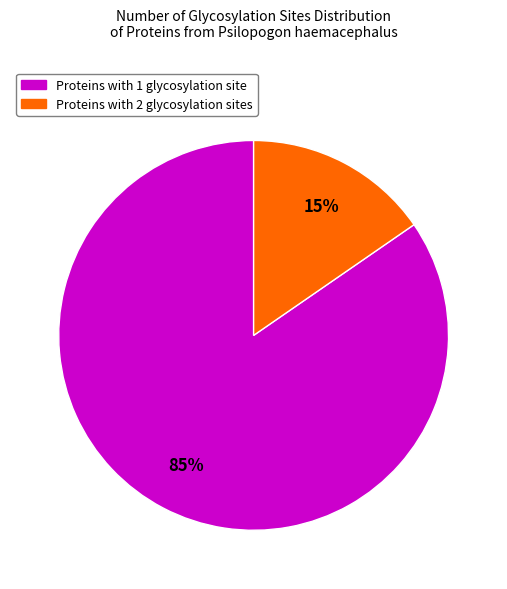

Is there a majority slice in this chart?

Yes